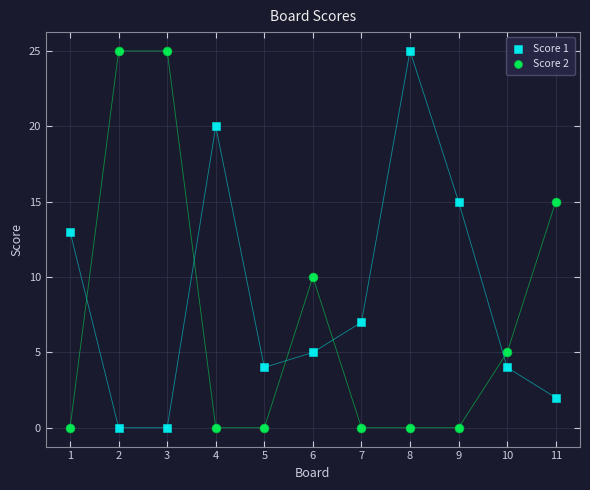

Across all data points, what is the range of Y values (max minus min)?

25